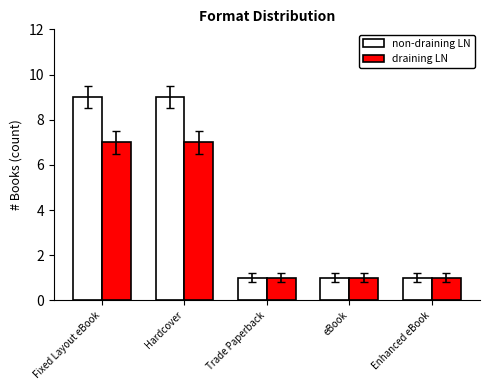

What is the minimum value shown in the chart?

1